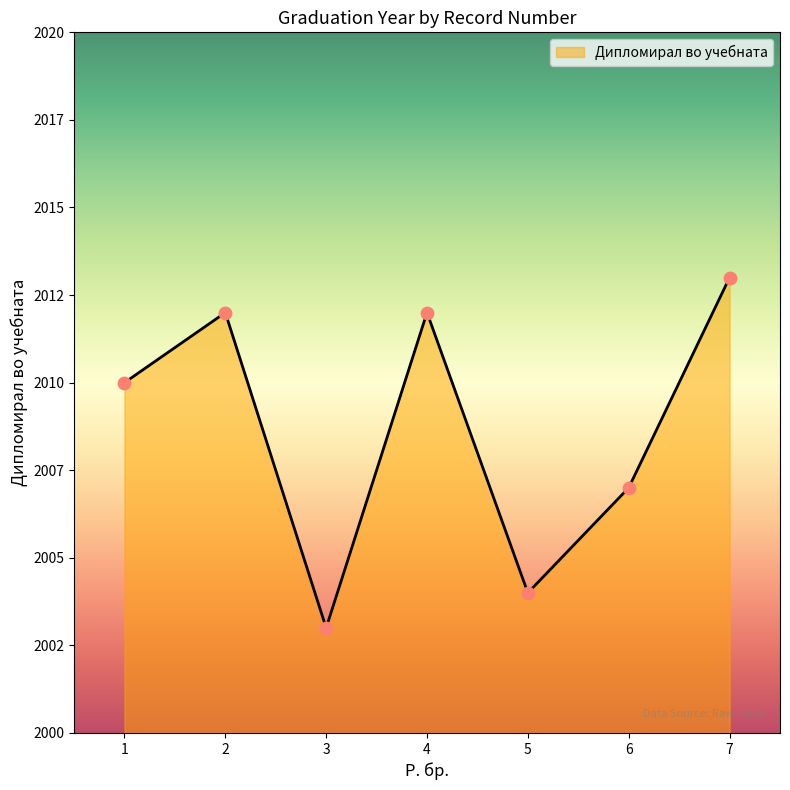

What is the change in value from 6 to 7?

+6